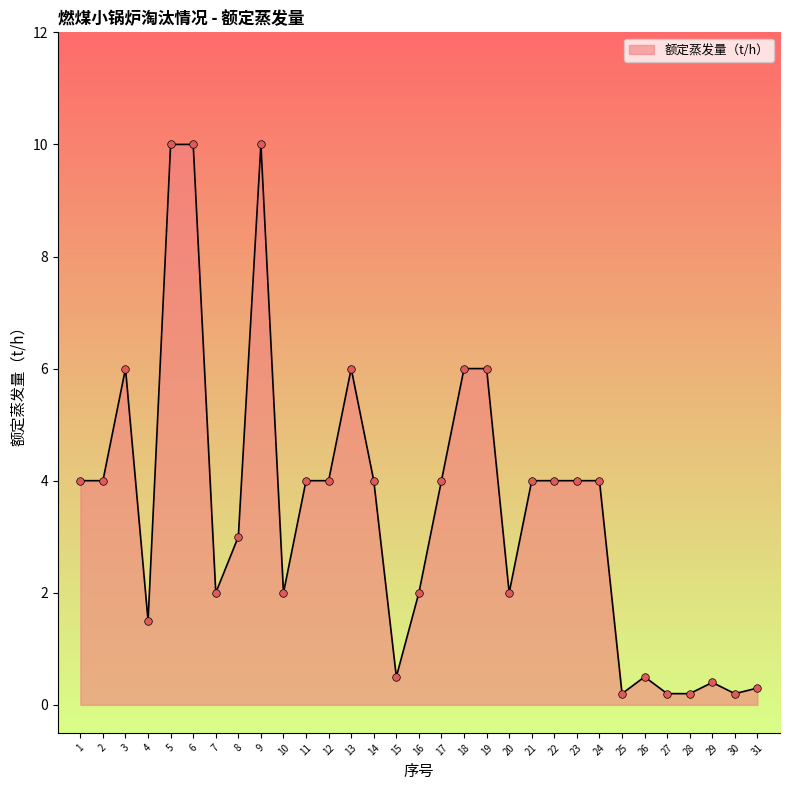

What is the change in value from 4 to 22?

+2.5